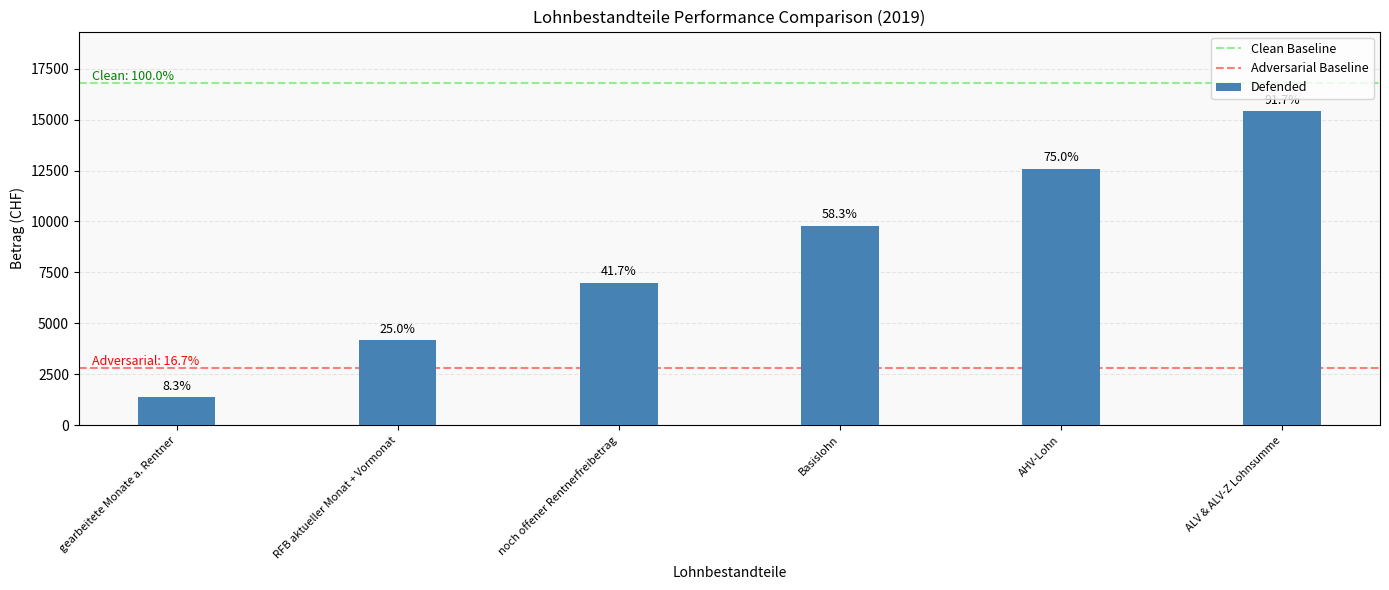

How many bars are there in total?

6